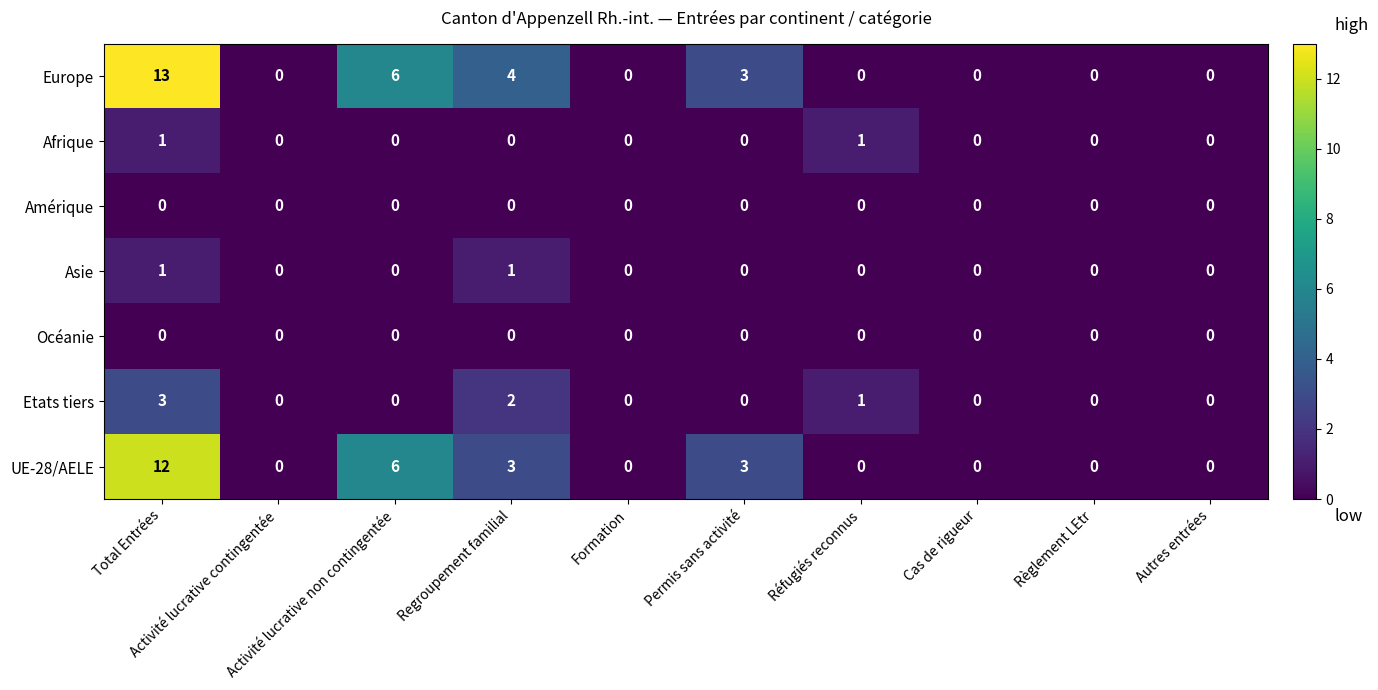

Which series has the largest total across all categories?

Europe